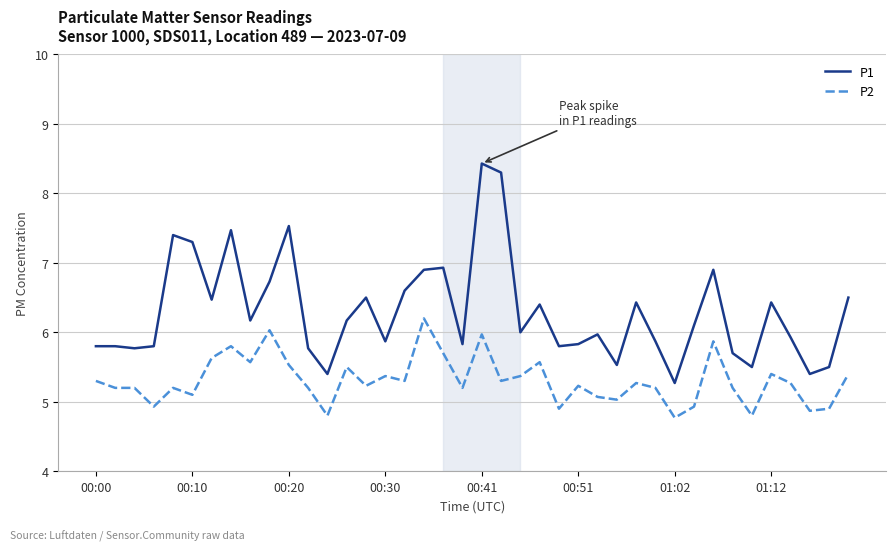

True or false: P1 and P2 cross at least once.

False